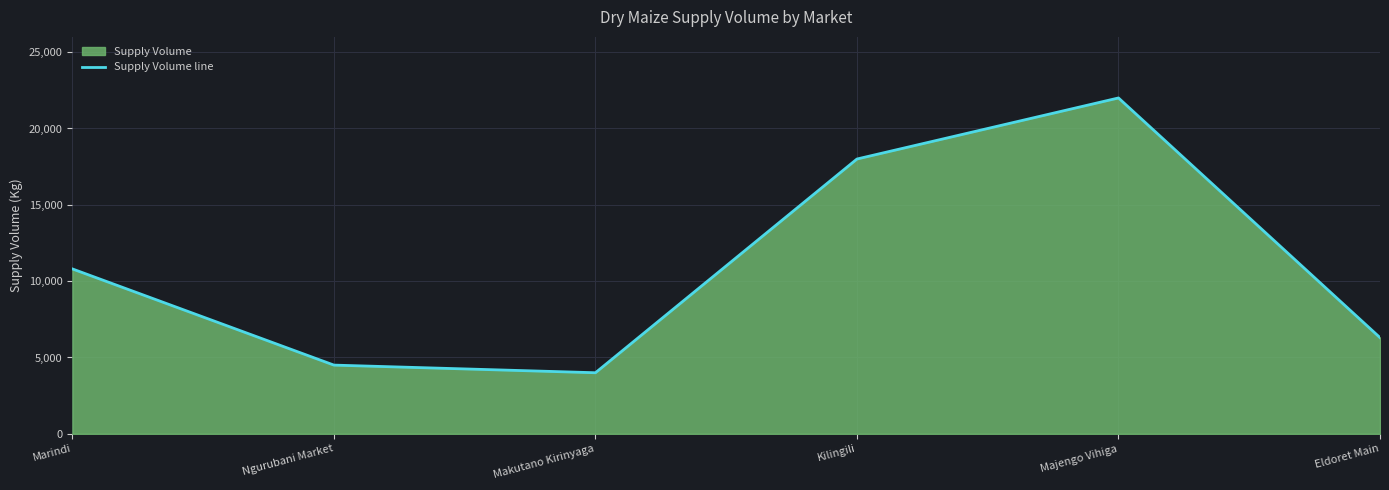

What is the minimum value shown in the chart?

4000